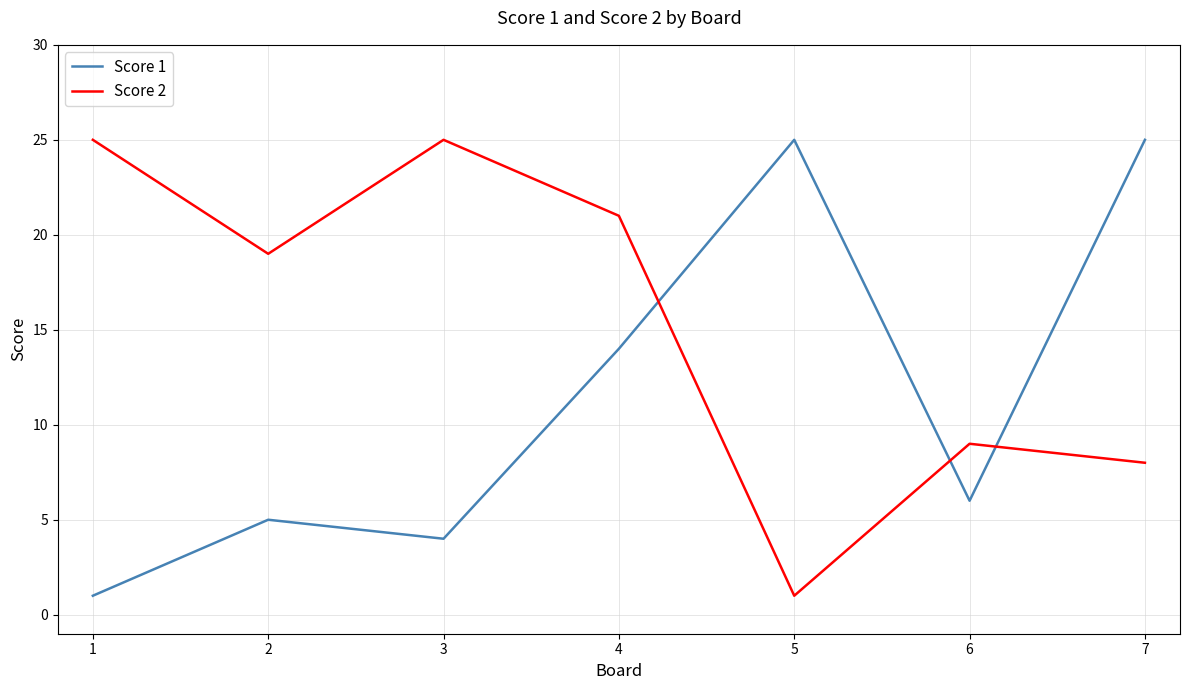

What is the highest value of the Score 1 series?

25